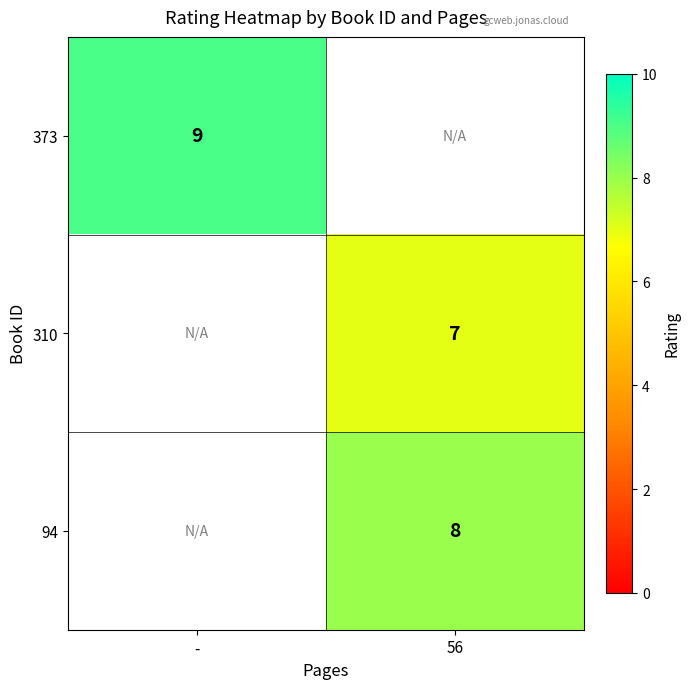

What is the smallest value displayed?

7.0